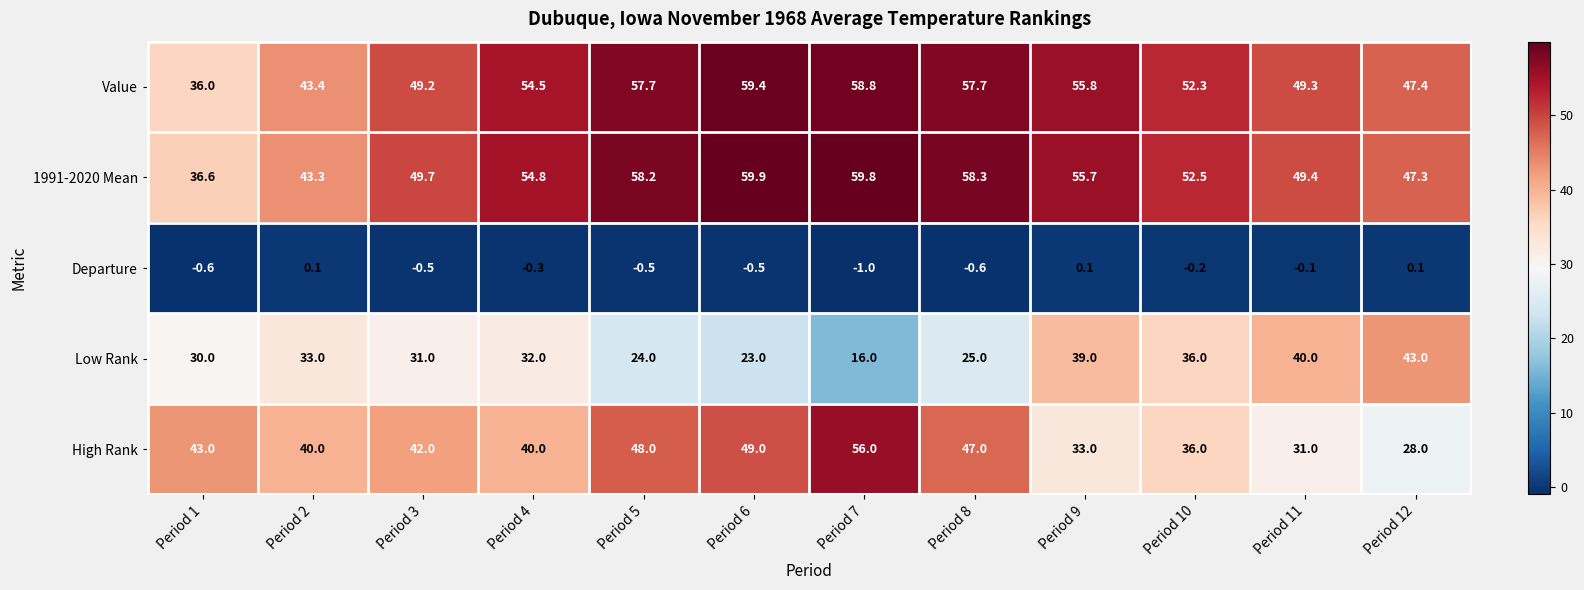

What is the average value of the Low Rank series?

31.0